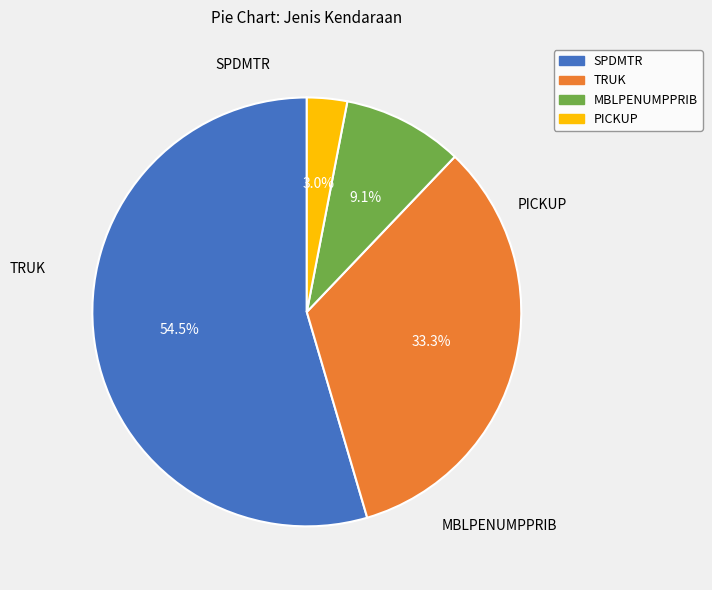

Which category accounts for the majority?

SPDMTR